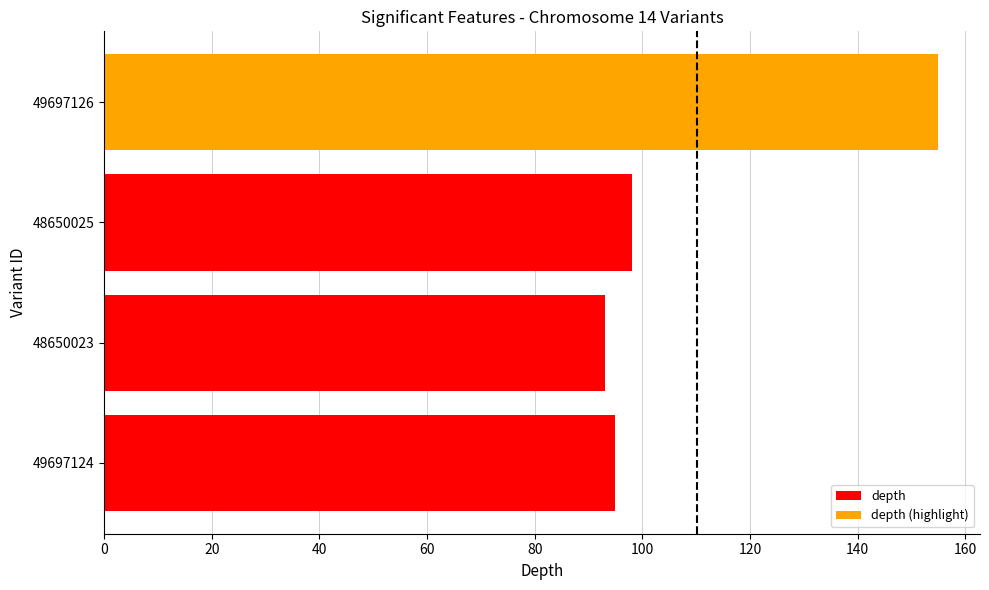

Between 48650025 and 49697126, which is larger?

49697126